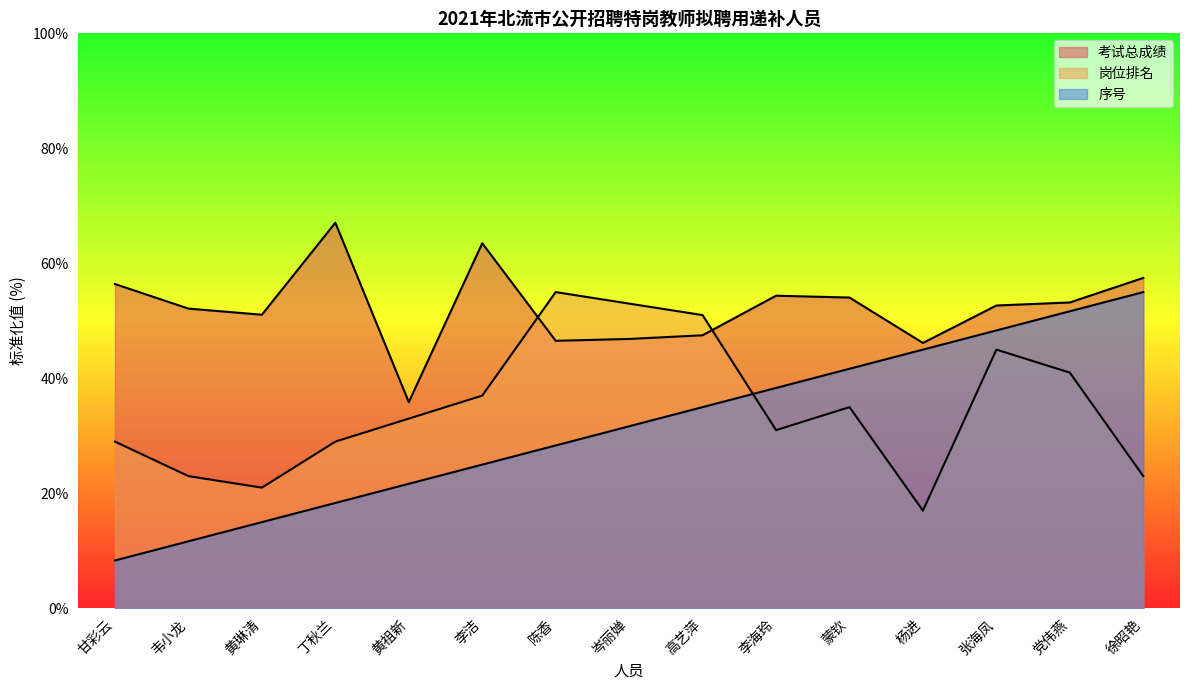

Is the value of 序号 at 甘彩云 greater than the value of 岗位排名 at 韦小龙?

No